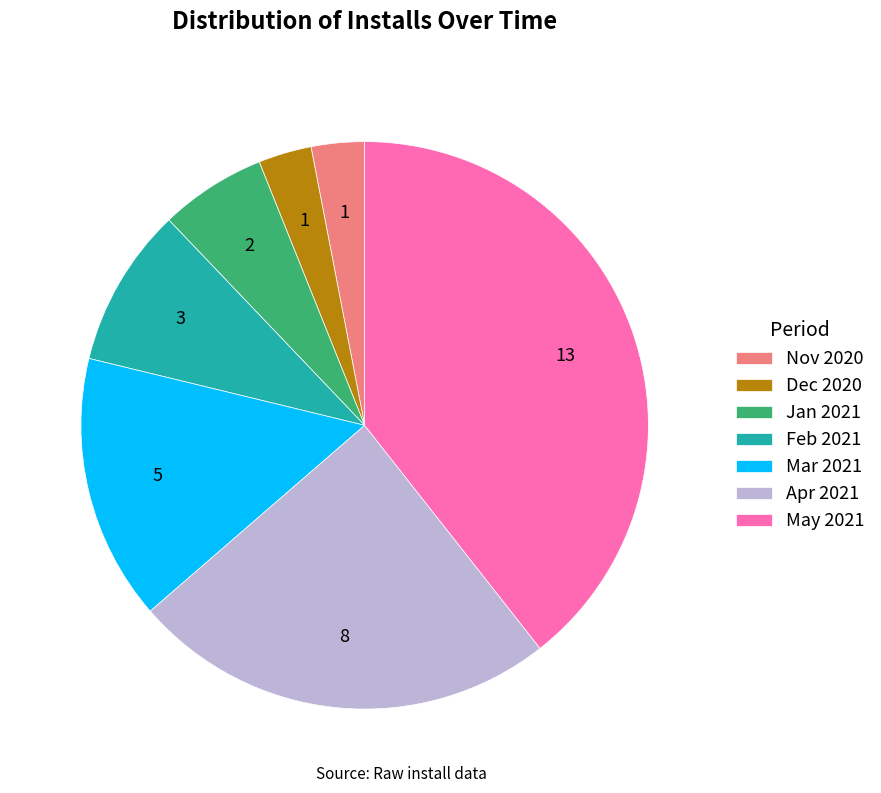

Which category has the biggest portion of the pie?

May 2021